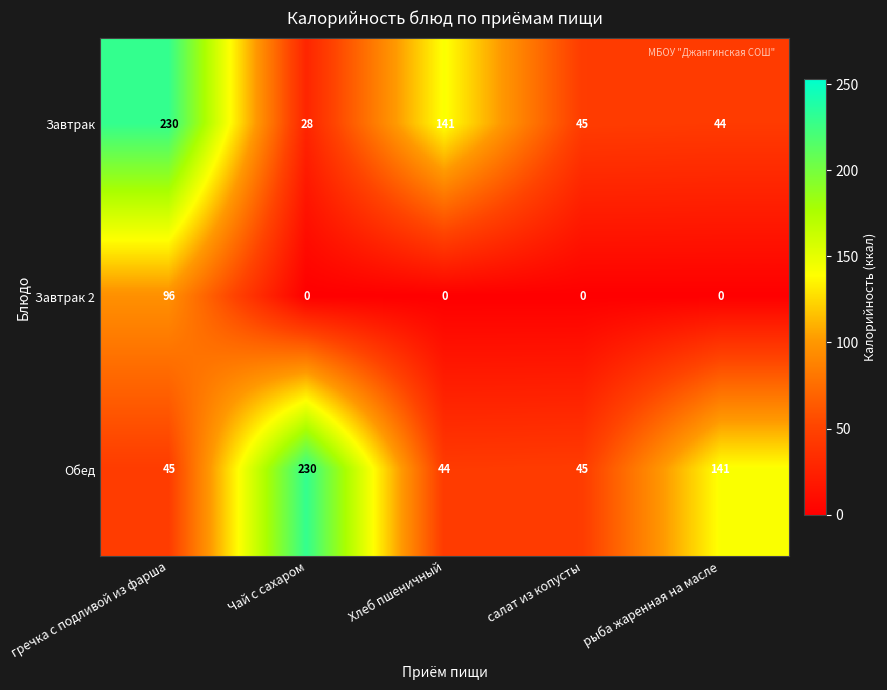

Is it true that Обед equals 61 at гречка с подливой из фарша?

False